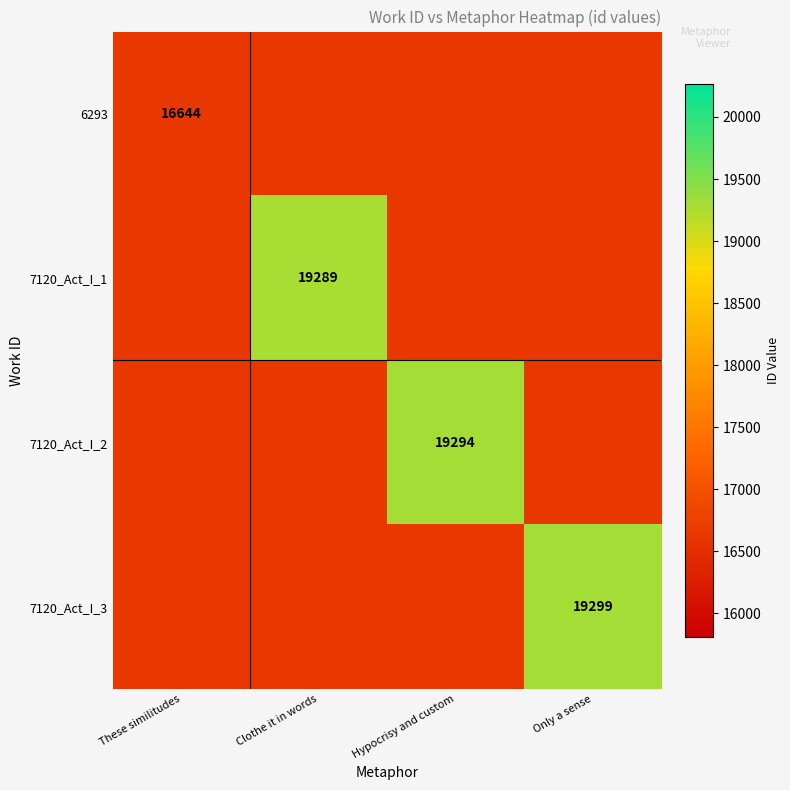

True or false: 7120_Act_I_3 has a value of 34683 at Only a sense.

False